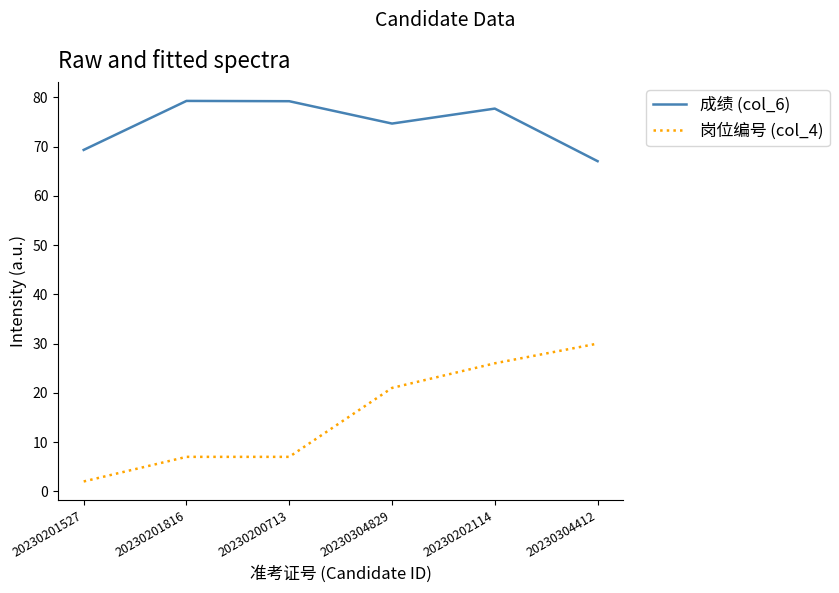

Read the 岗位编号 (col_4) value at 20230304412.

30.0